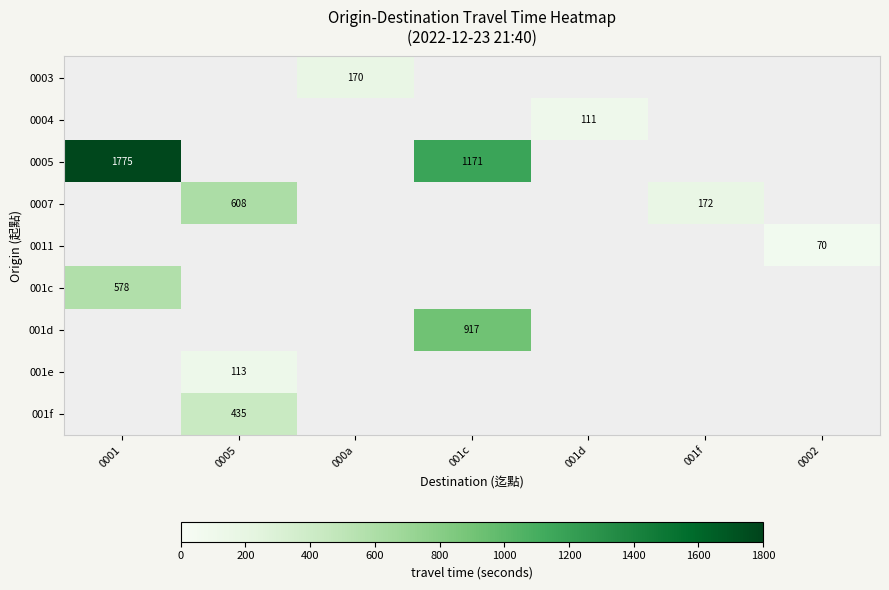

True or false: 0005 has a value of 1171.0 at 001c.

True